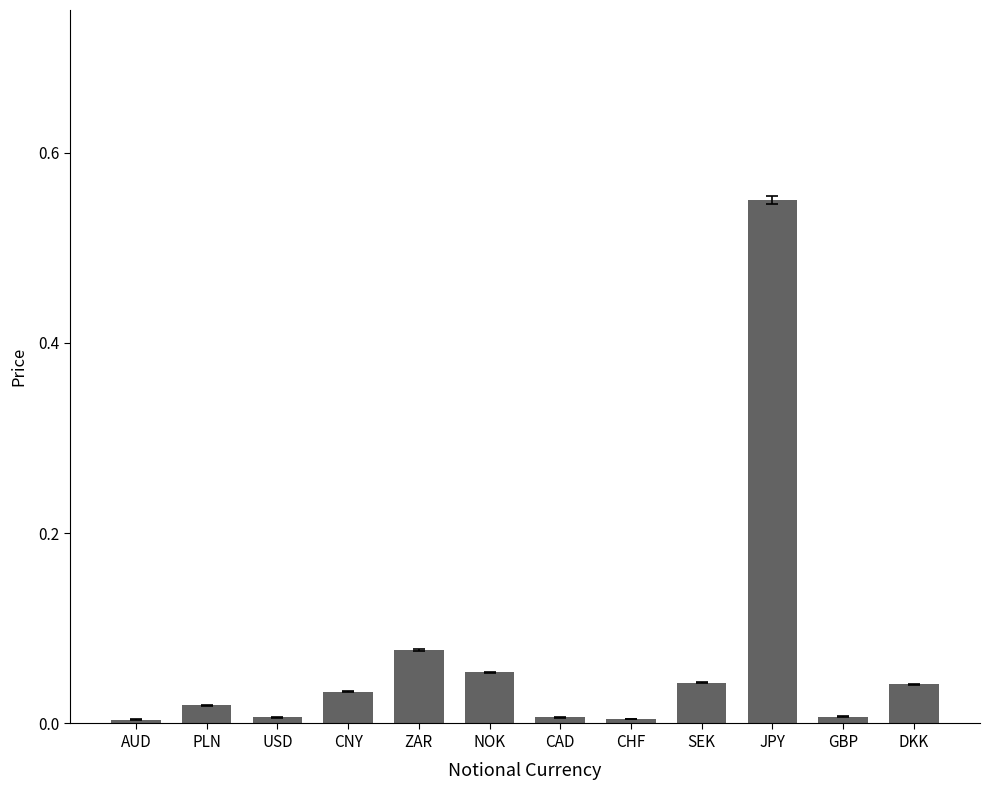

What is the label of the 11th bar from the right?

PLN